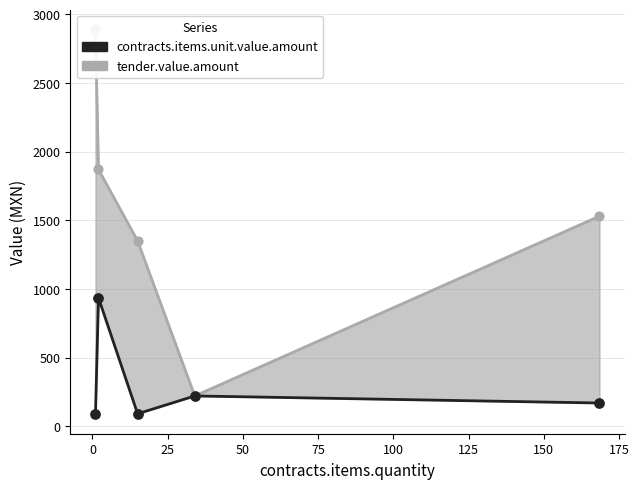

Which series contains the lowest Y value?

contracts.items.unit.value.amount